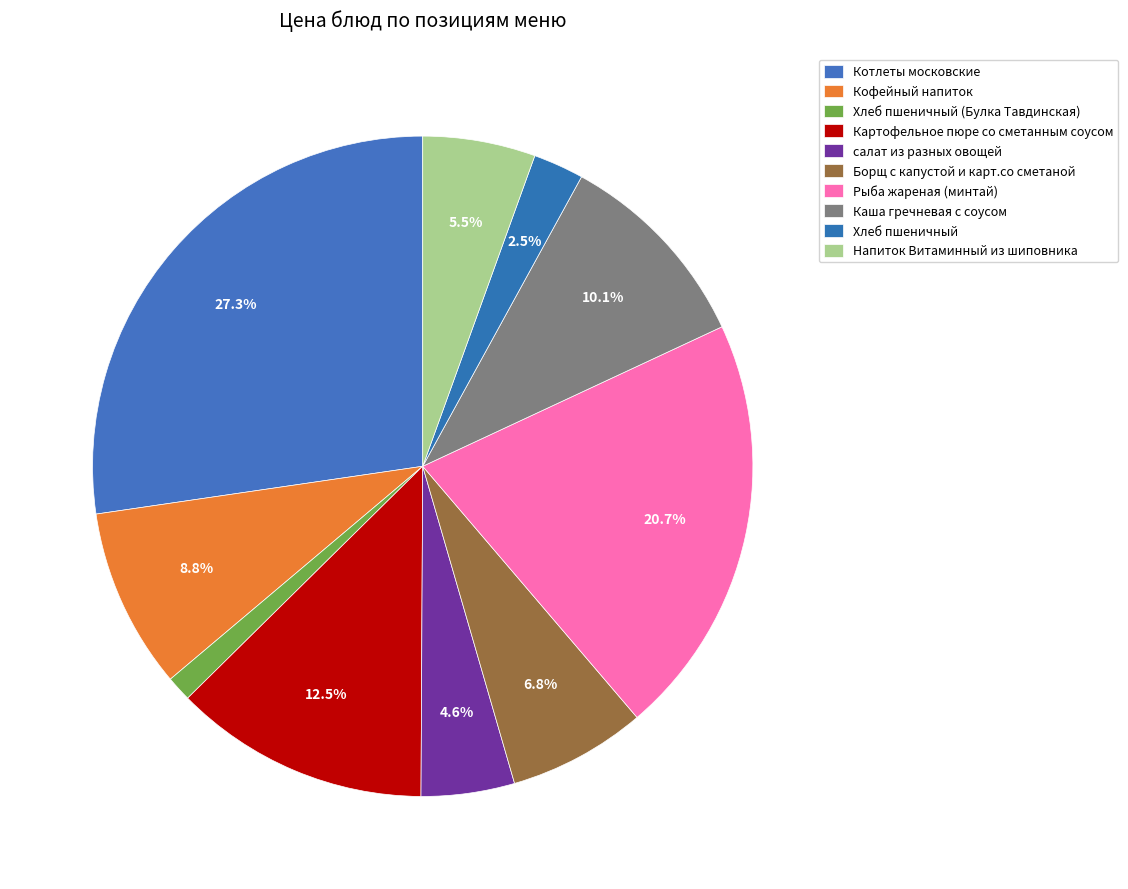

How many segments does this pie chart have?

10